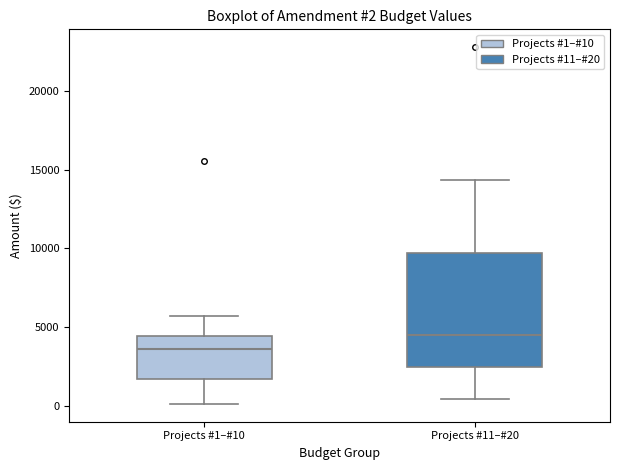

Which box is the tallest, from its lower edge to its upper edge?

Projects #11–#20